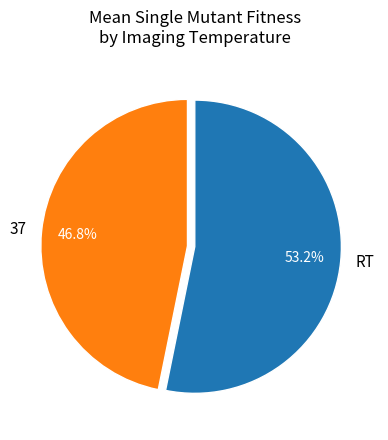

How many segments does this pie chart have?

2